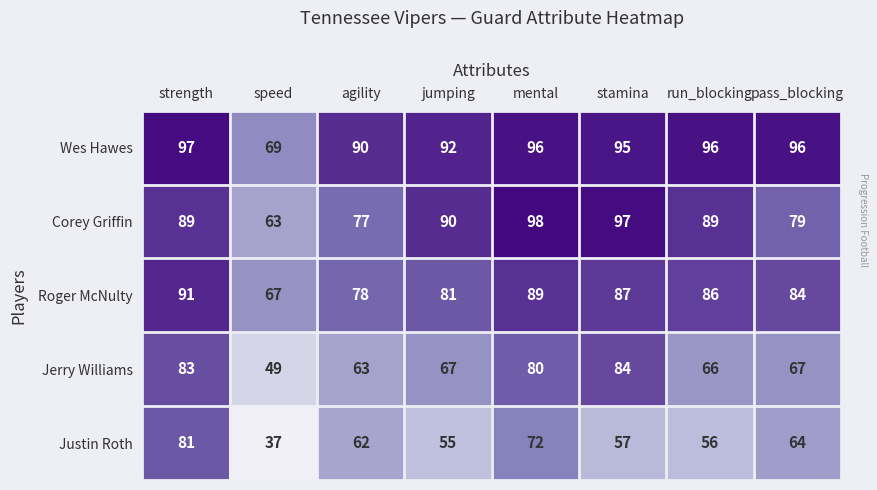

Which series has the widest spread of values?

Justin Roth